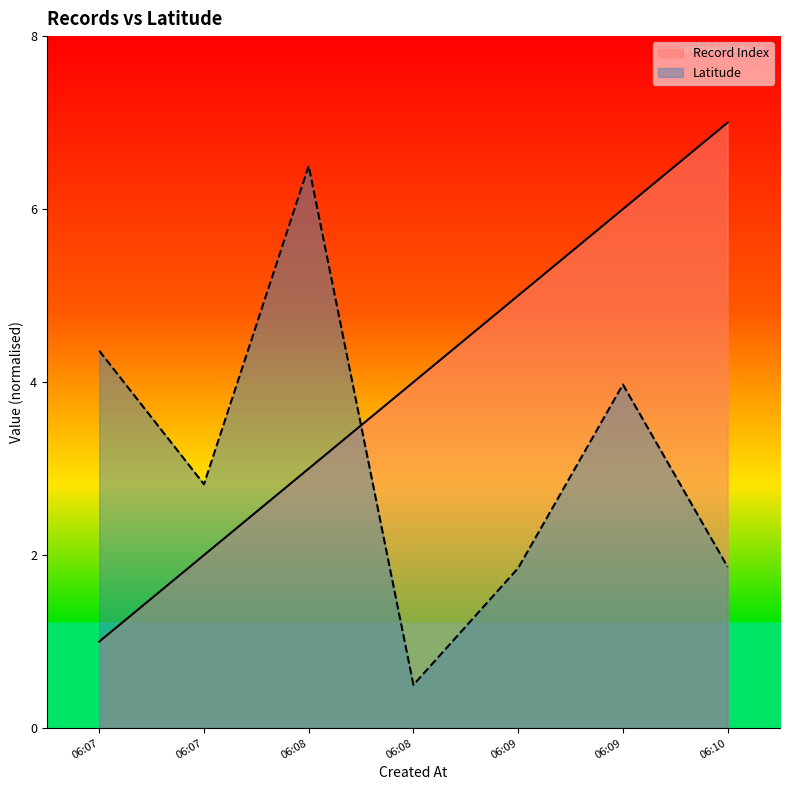

What is the spread (max minus min) of values at 06:07?

3.4